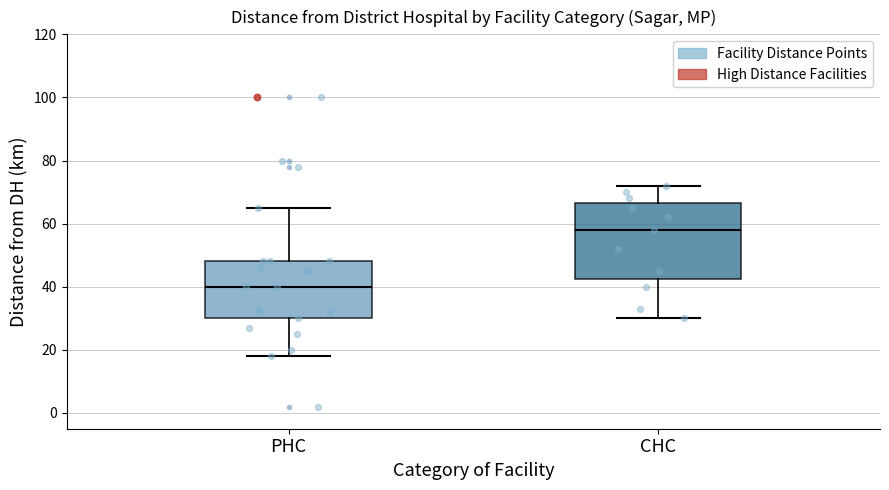

Comparing the boxes themselves (not the whiskers), which one is the tallest?

CHC